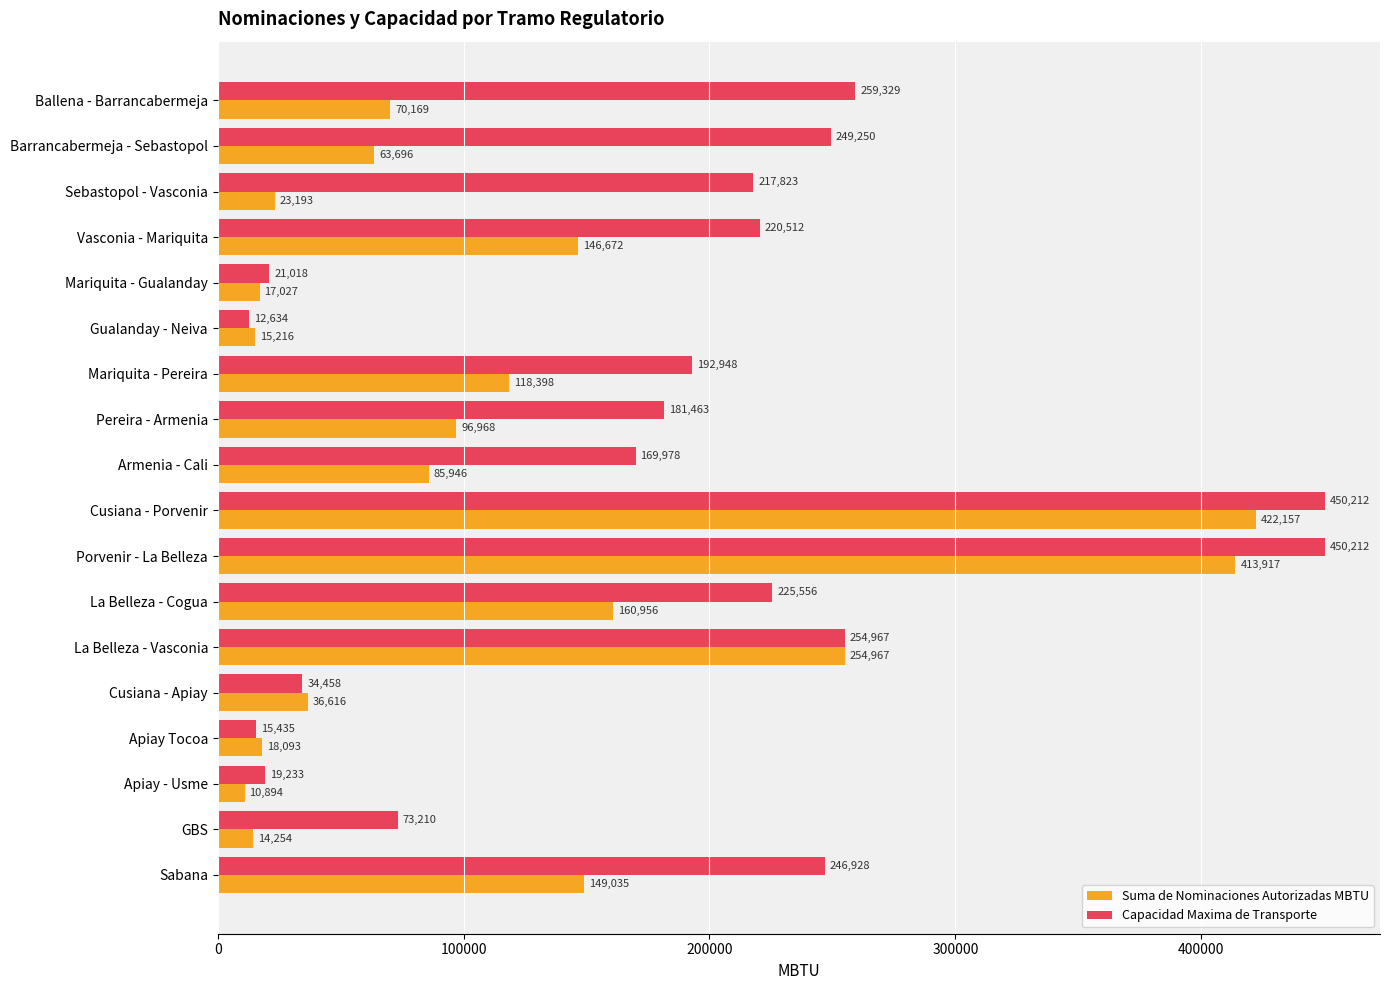

What value does the Suma de Nominaciones Autorizadas MBTU series have at Cusiana - Porvenir?

422157.0